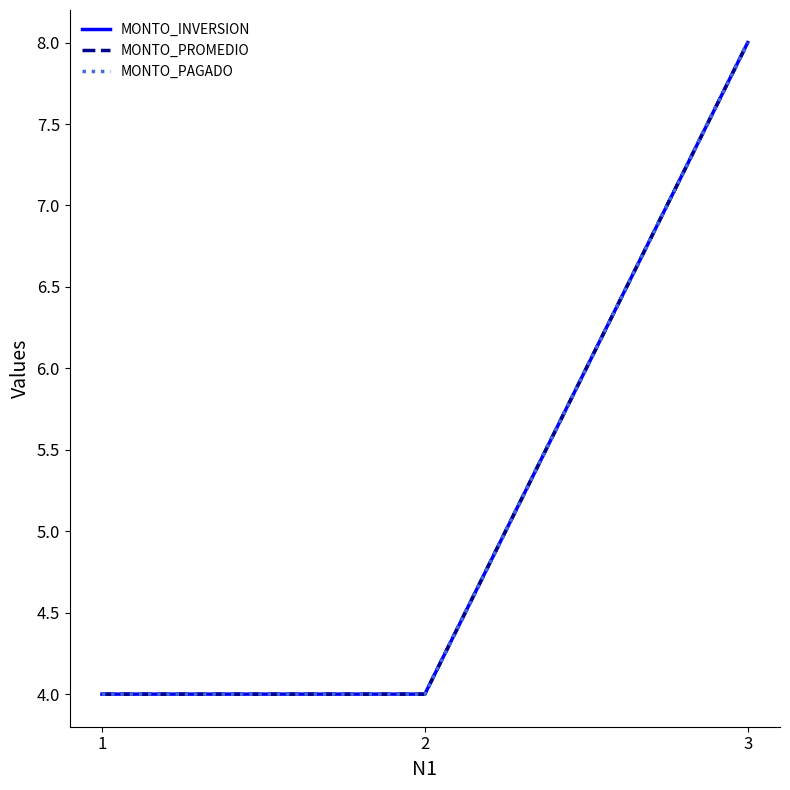

How many MONTO_PROMEDIO values are between 4 and 8?

3